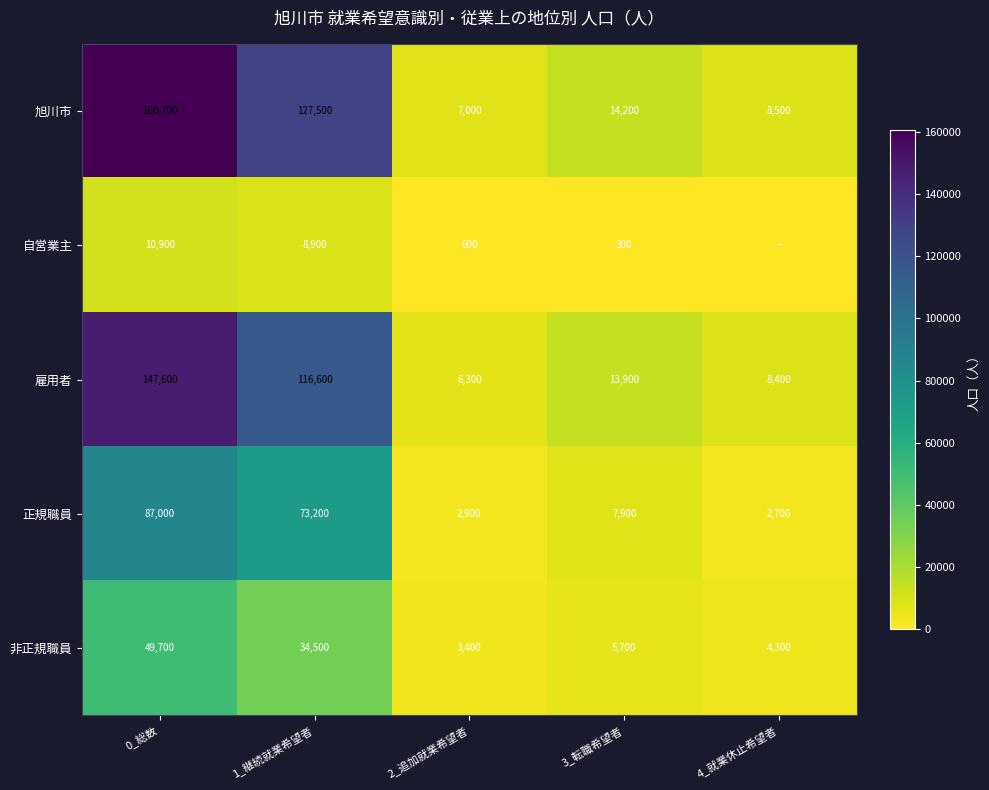

What is the difference between the maximum and minimum values in the 自営業主 series?

10900